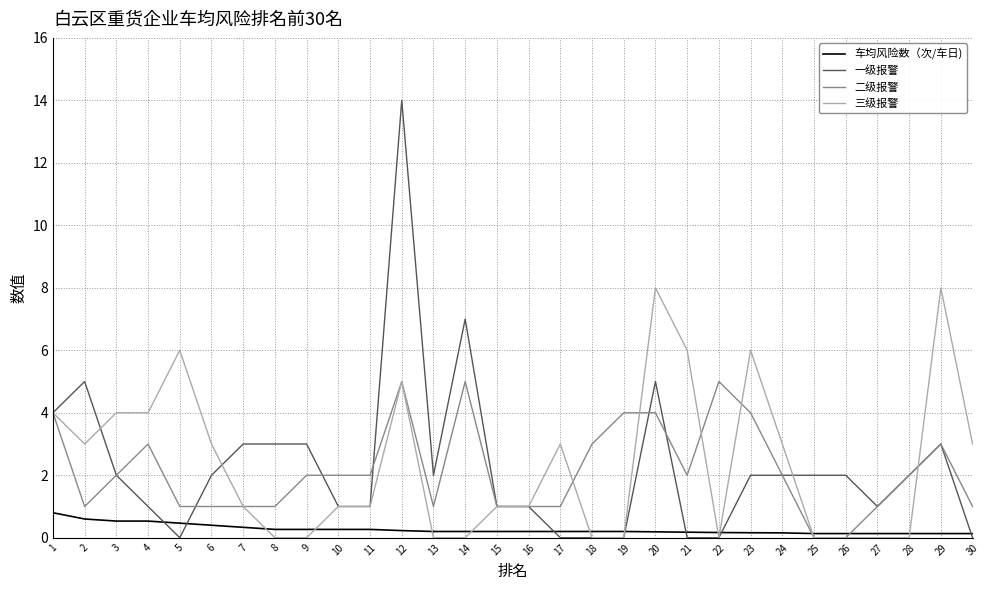

Which series has the largest range (max minus min)?

一级报警